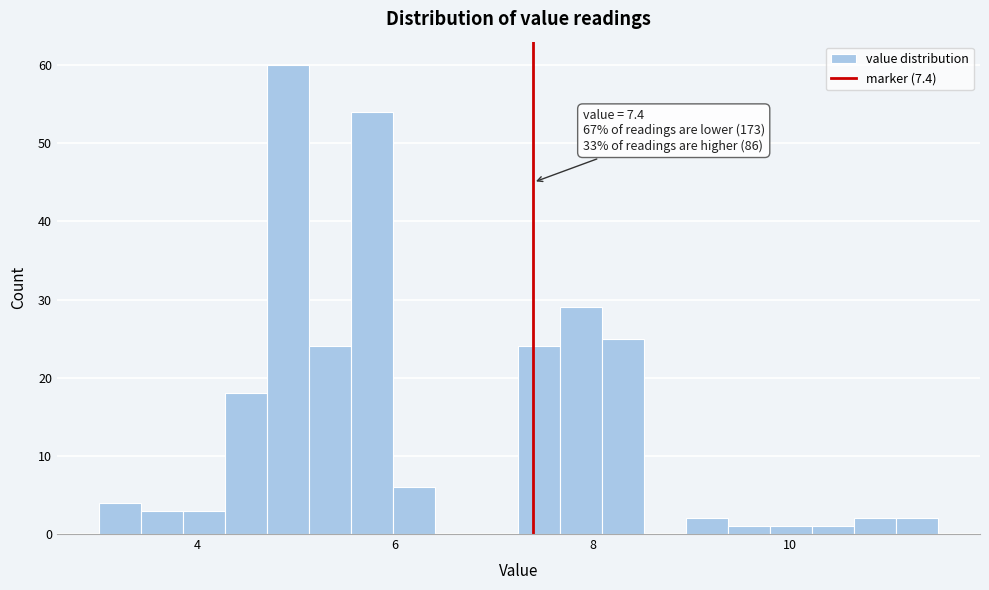

Read against the x-axis, roughly where is the centre of the tallest bar?

5.0